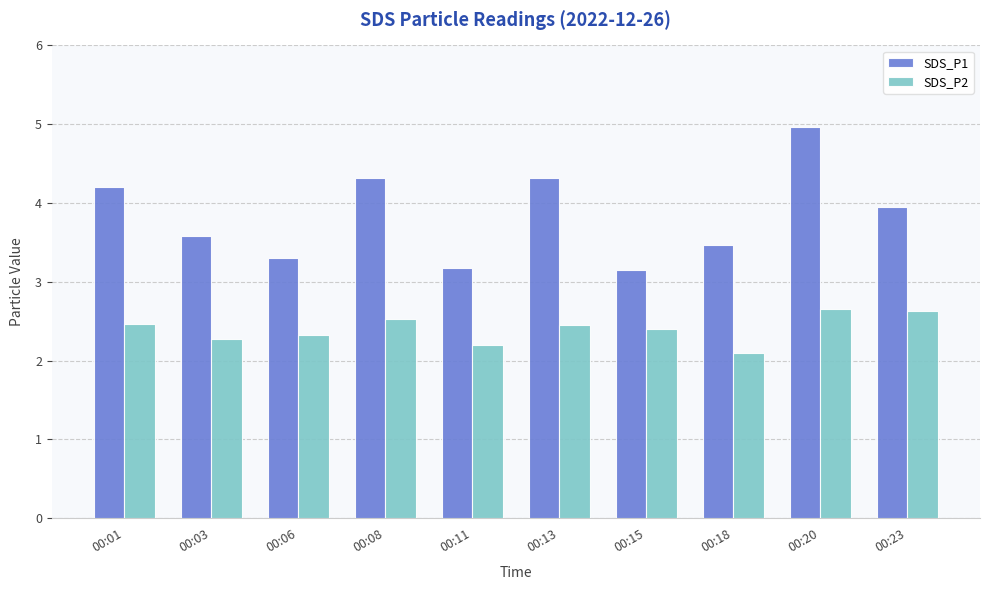

At how many categories does at least one series exceed 2?

10